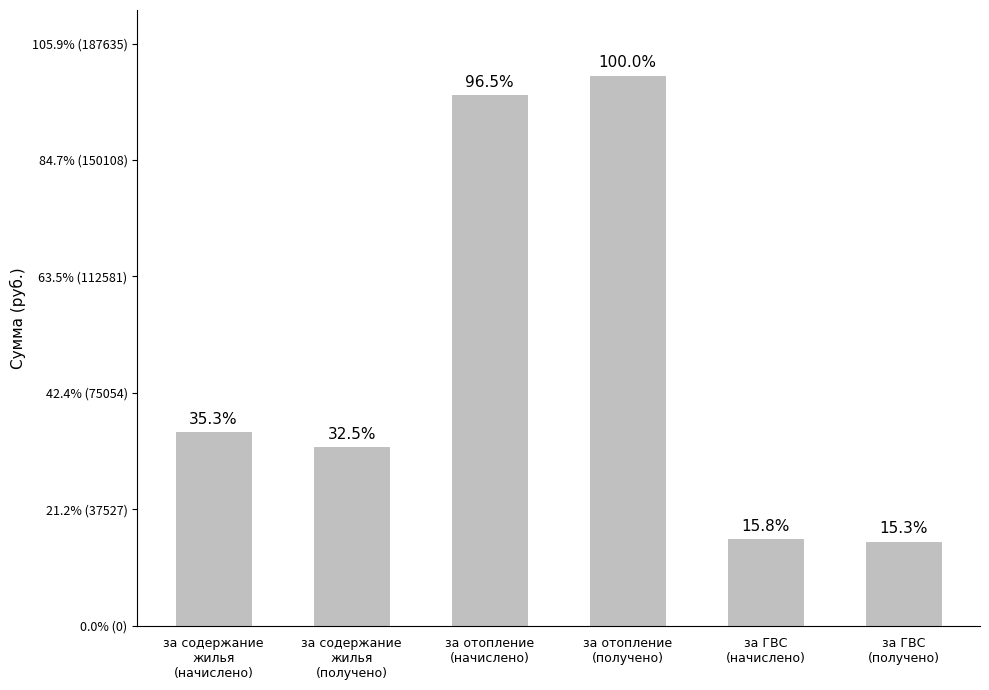

Are the bars horizontal?

No